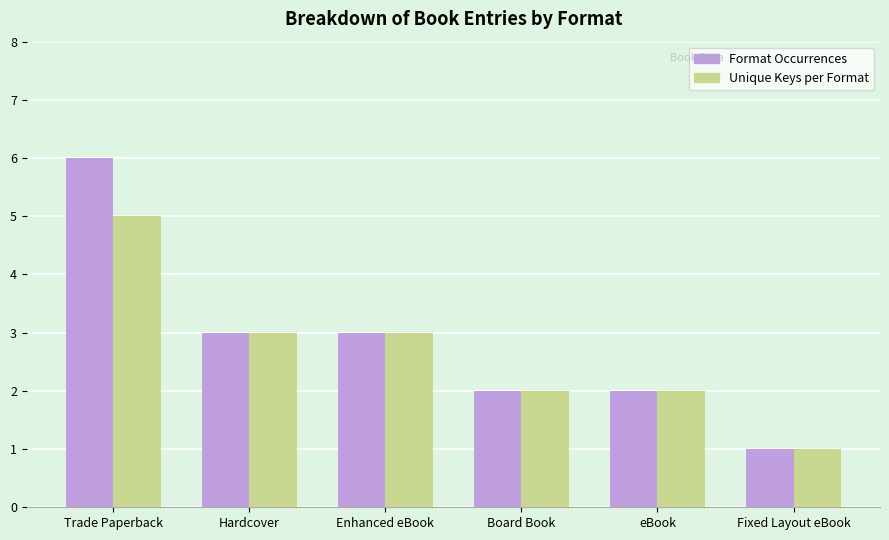

What is the label of the 5th bar from the right?

Hardcover